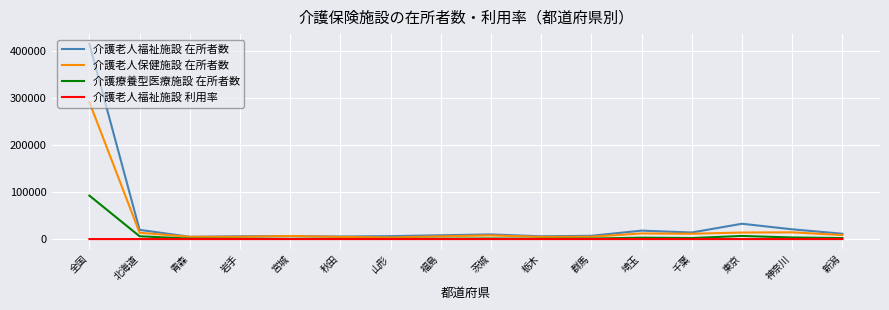

What is the difference between the maximum and minimum values in the 介護老人福祉施設 利用率 series?

2.3